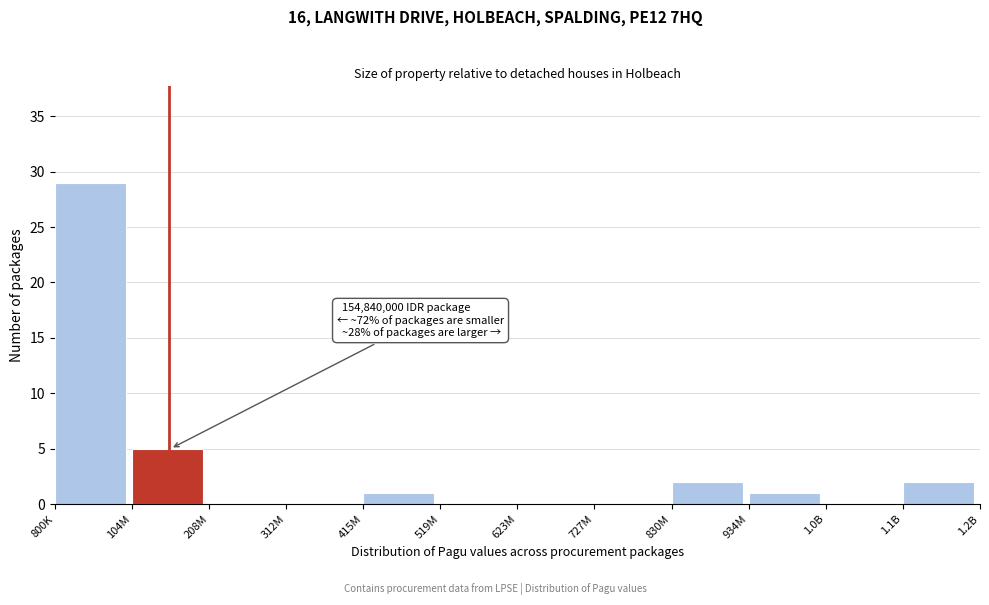

Reading left to right, what are all the values shown in this chart?

800K=29	104M=5	208M=0	312M=0	415M=1	519M=0	623M=0	727M=0	830M=2	934M=1	1.0B=0	1.1B=2